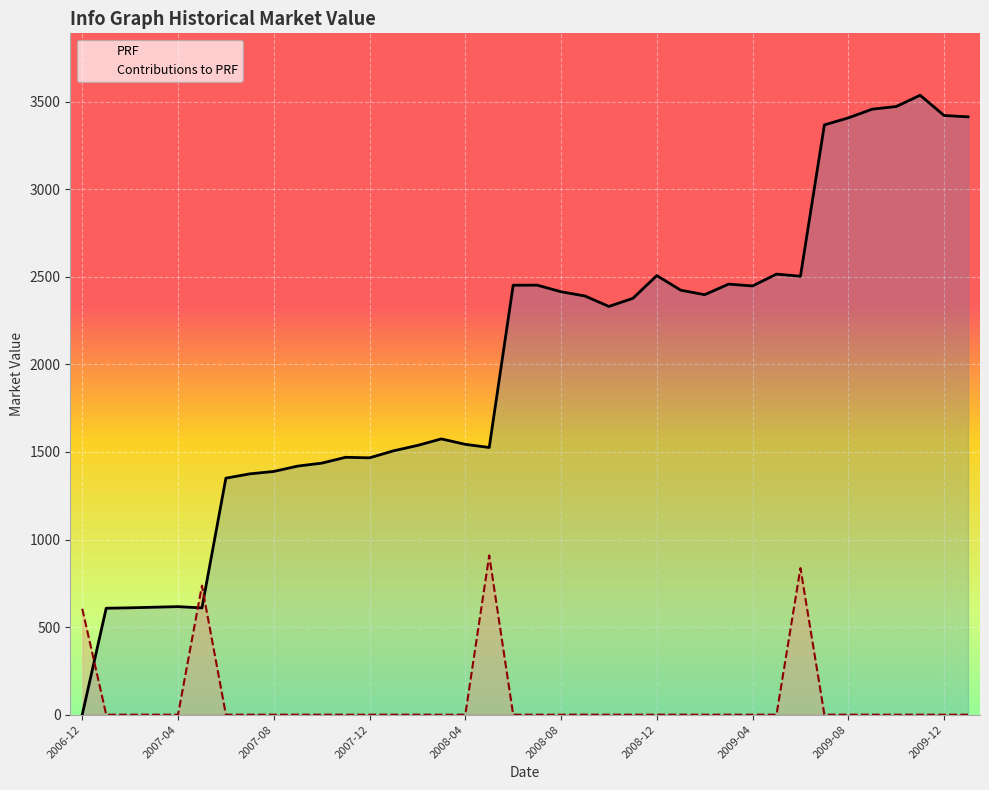

At which label does PRF first exceed 2376?

2008-06